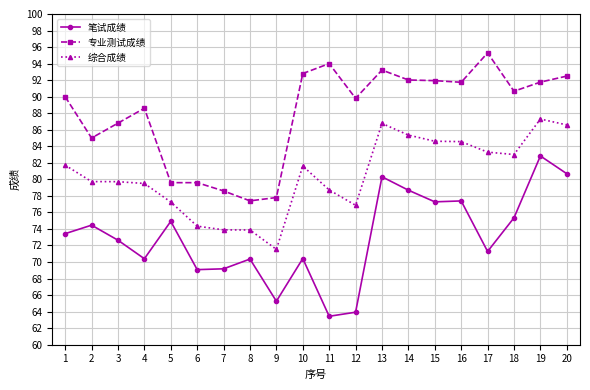

Which category has the highest value across all series?

17